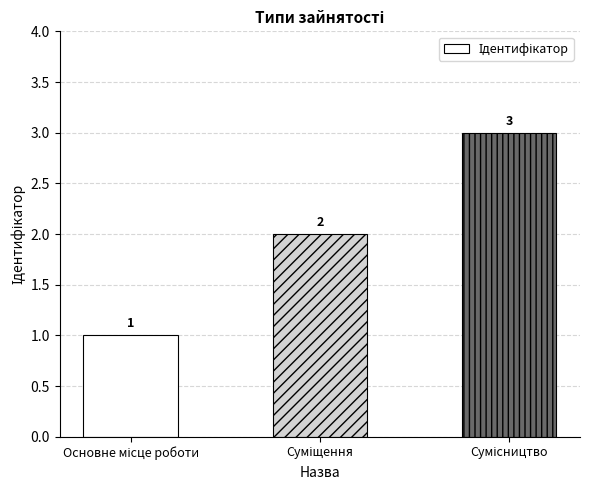

What is the greatest value displayed?

3